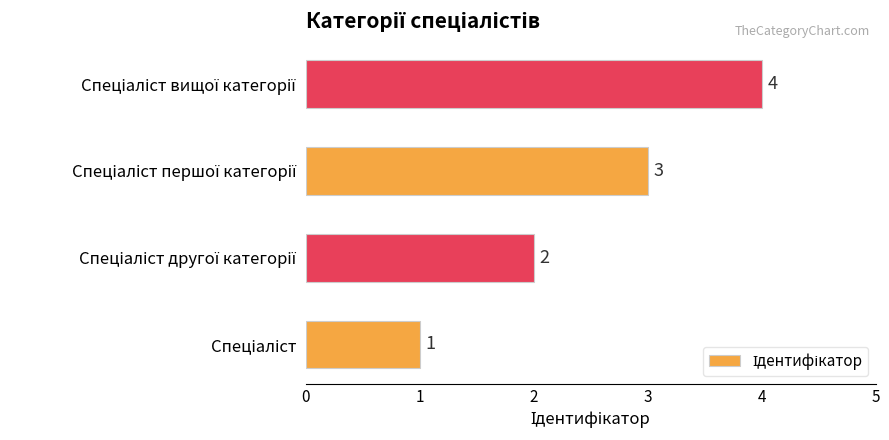

Count the values in the range 2 to 4.

3